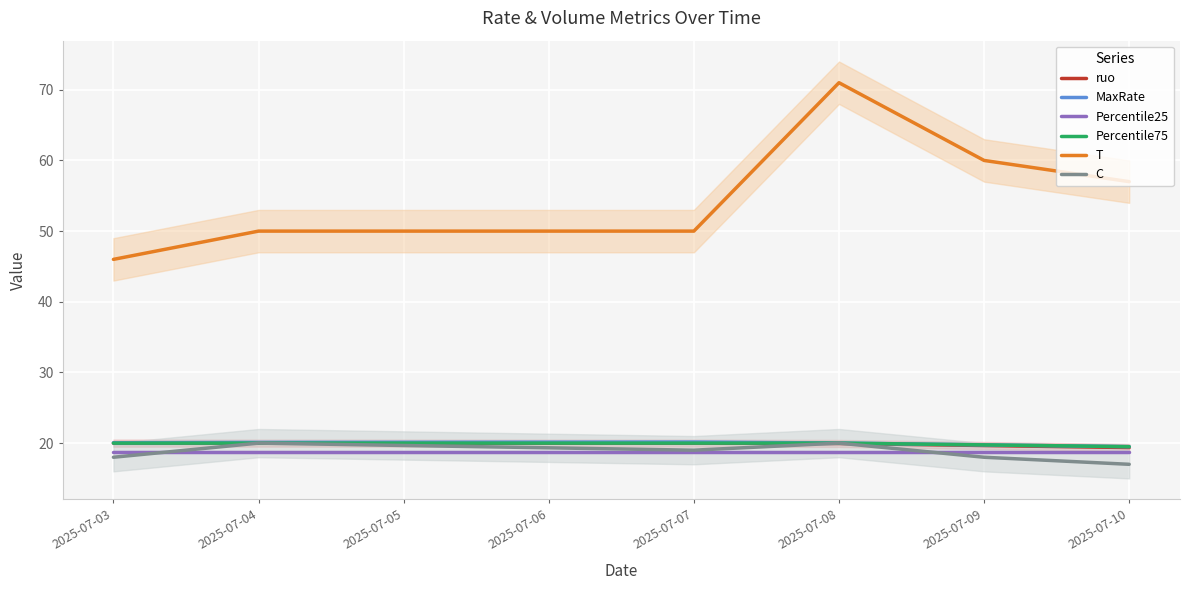

True or false: T and Percentile25 intersect in this chart.

False